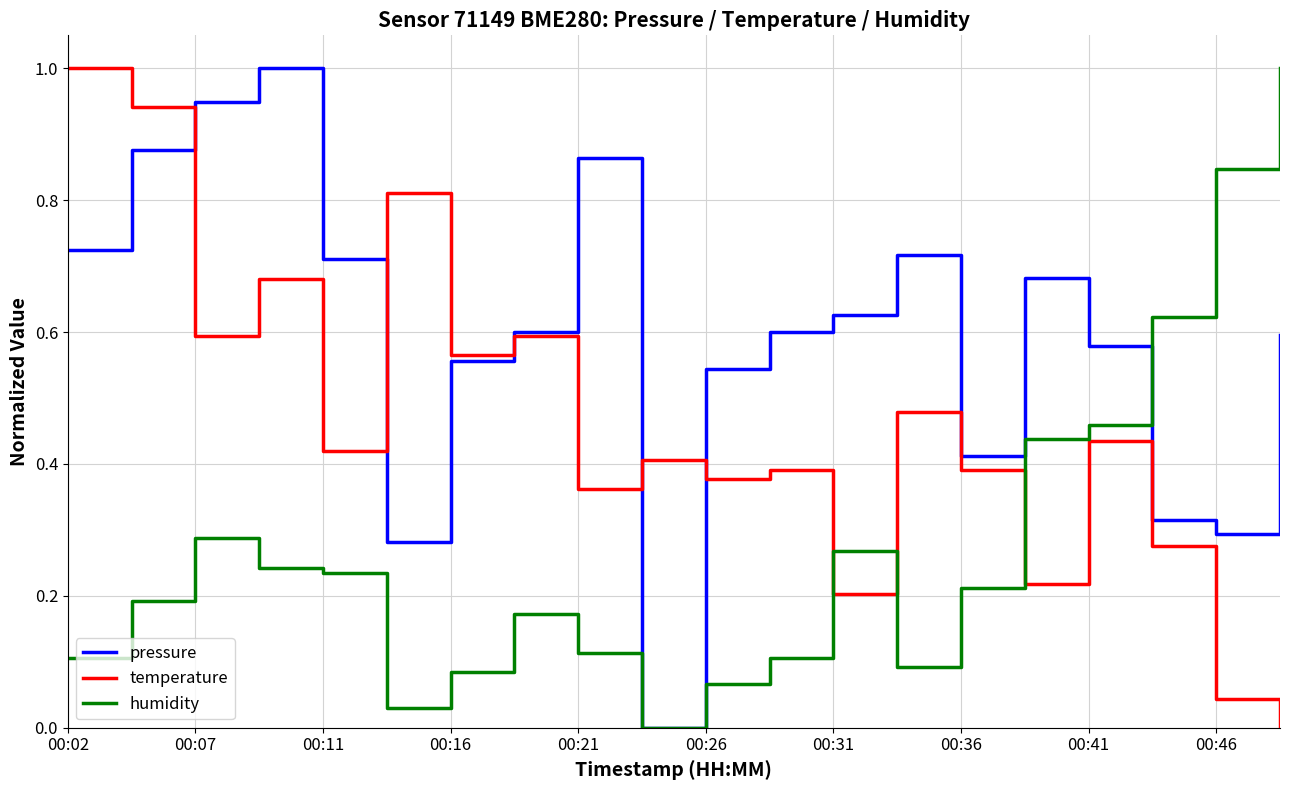

True or false: temperature and humidity intersect in this chart.

True